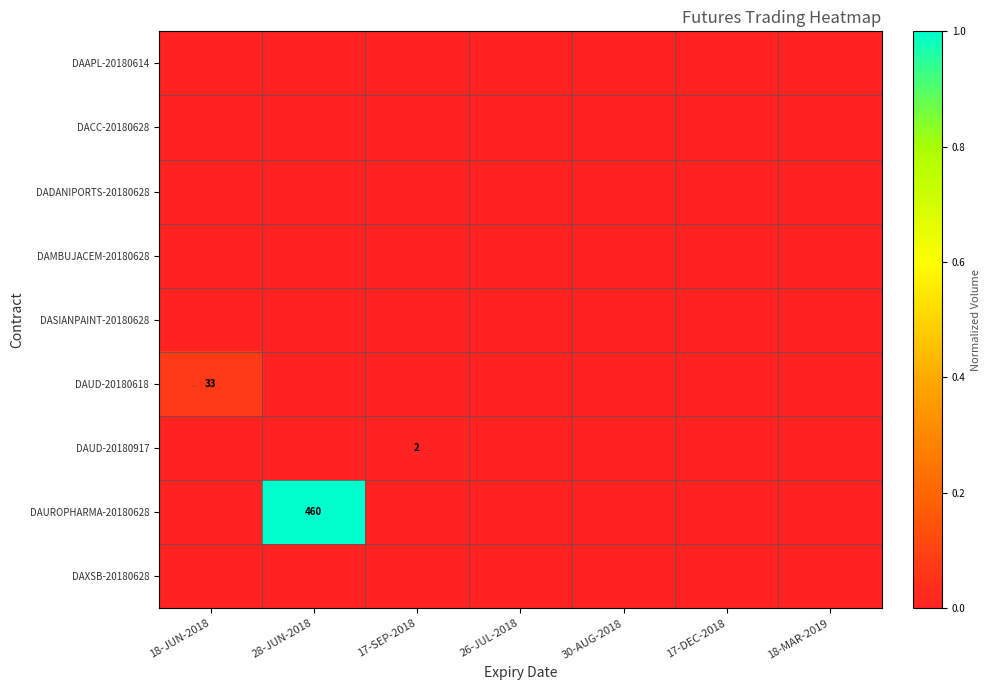

The DAUD-20180917 series shows 2 at 17-SEP-2018. True or false?

True